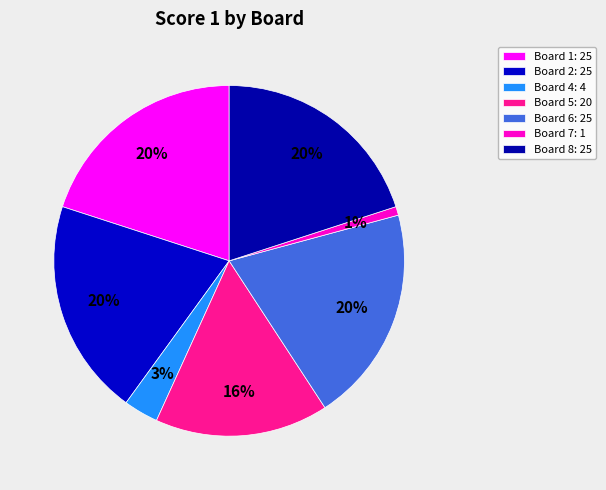

How many slices are in this pie chart?

7